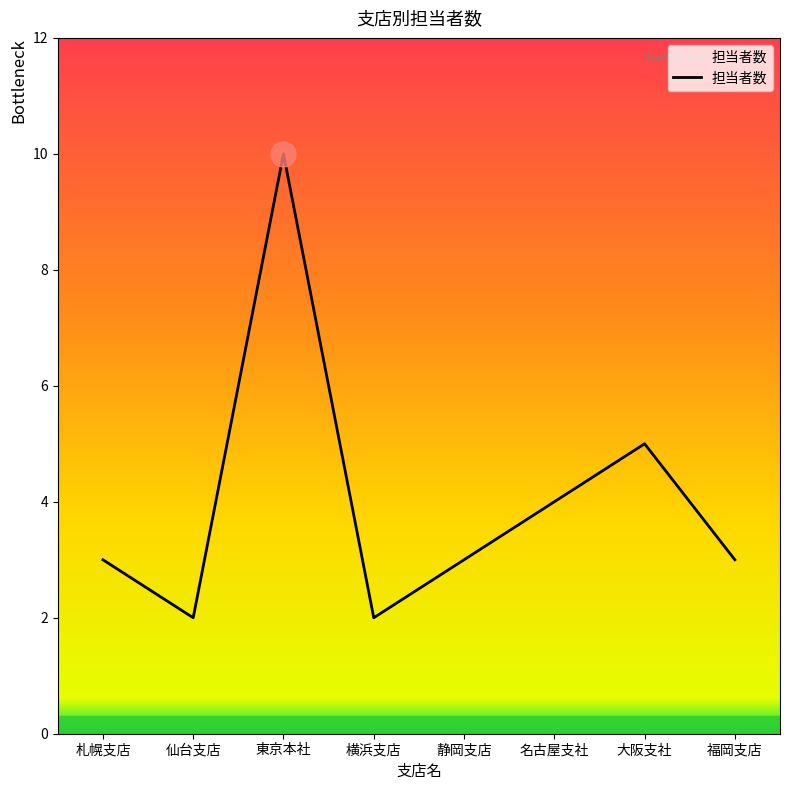

What is the sum of all values?

32